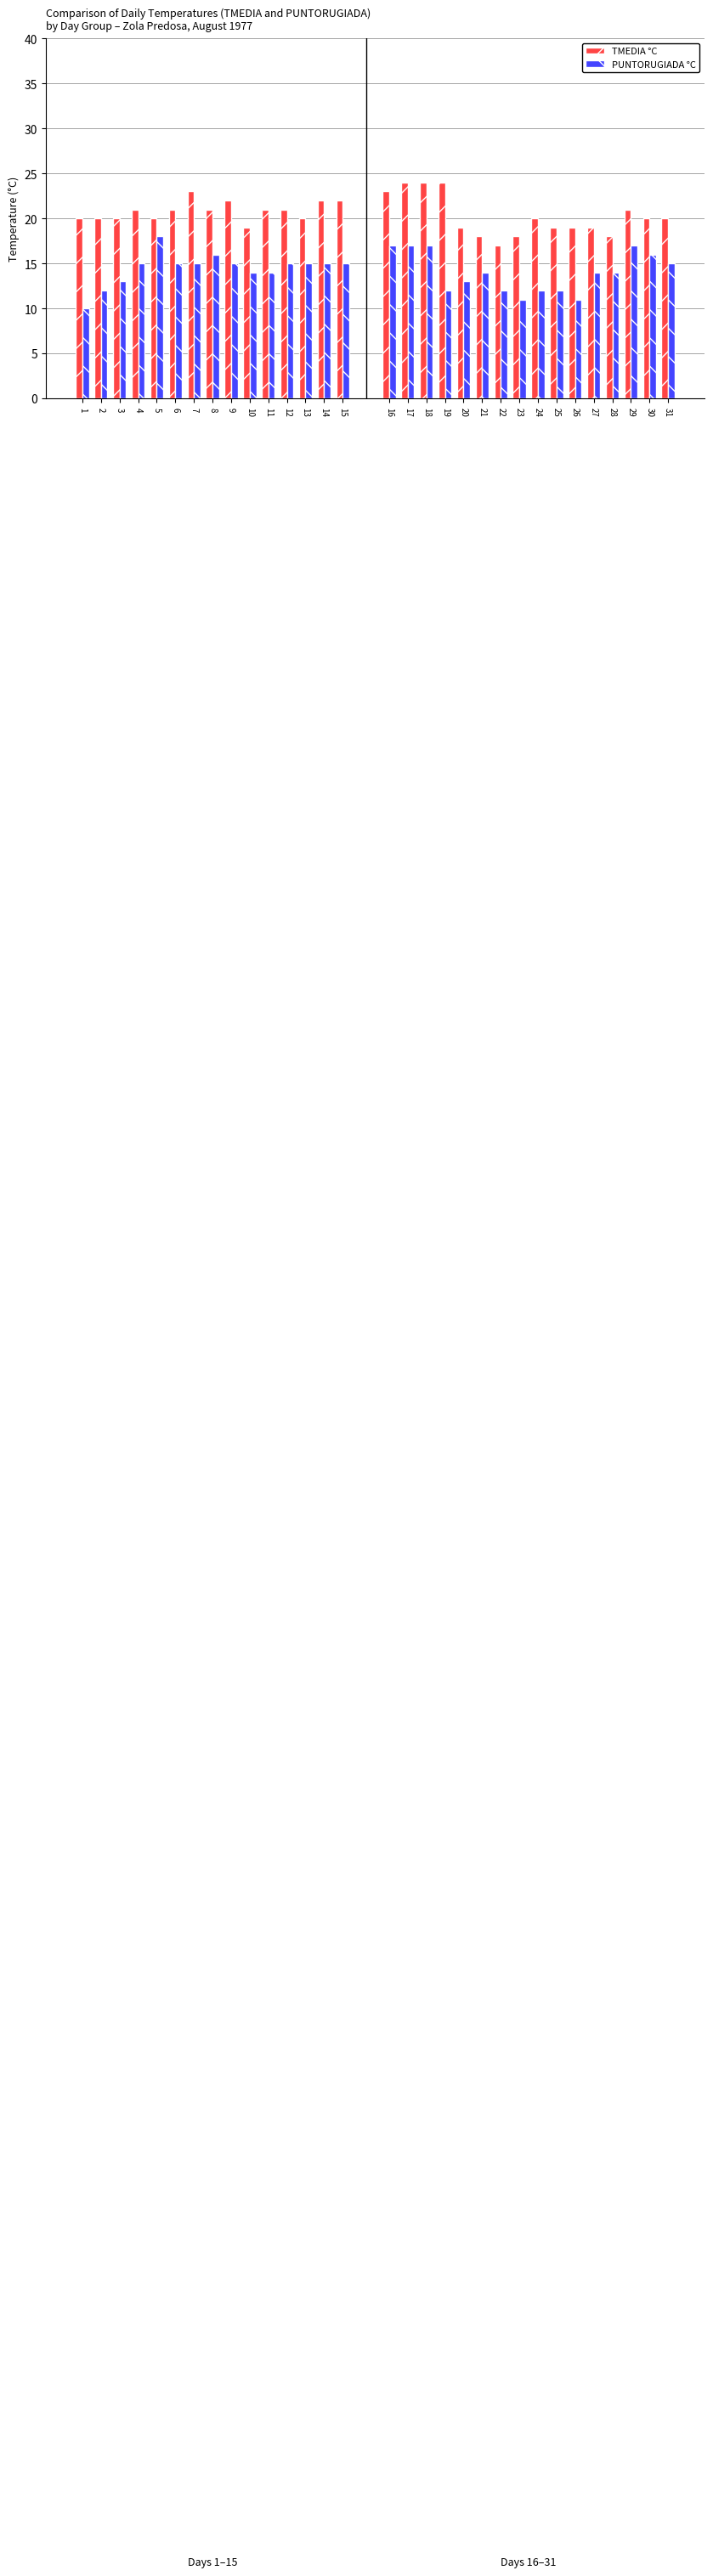

Rank the series at 8 from highest to lowest value.

TMEDIA °C, PUNTORUGIADA °C